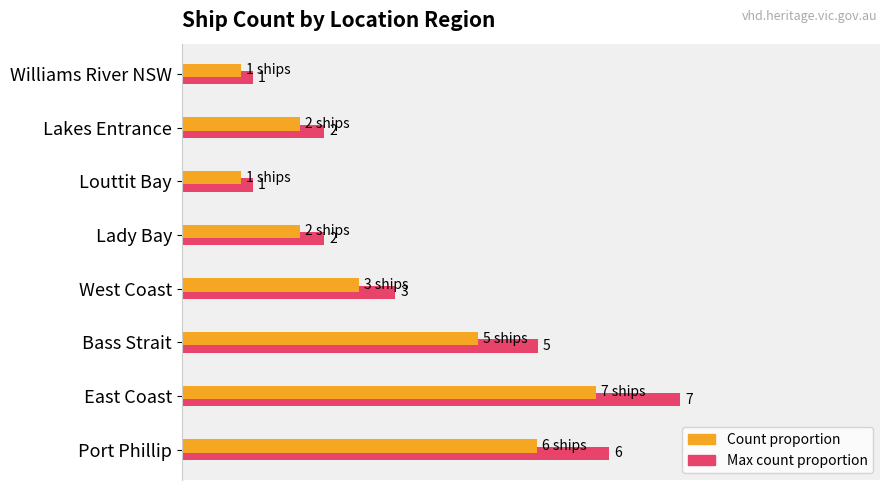

List the series in order of their overall mean, lowest first.

Count proportion, Max count proportion